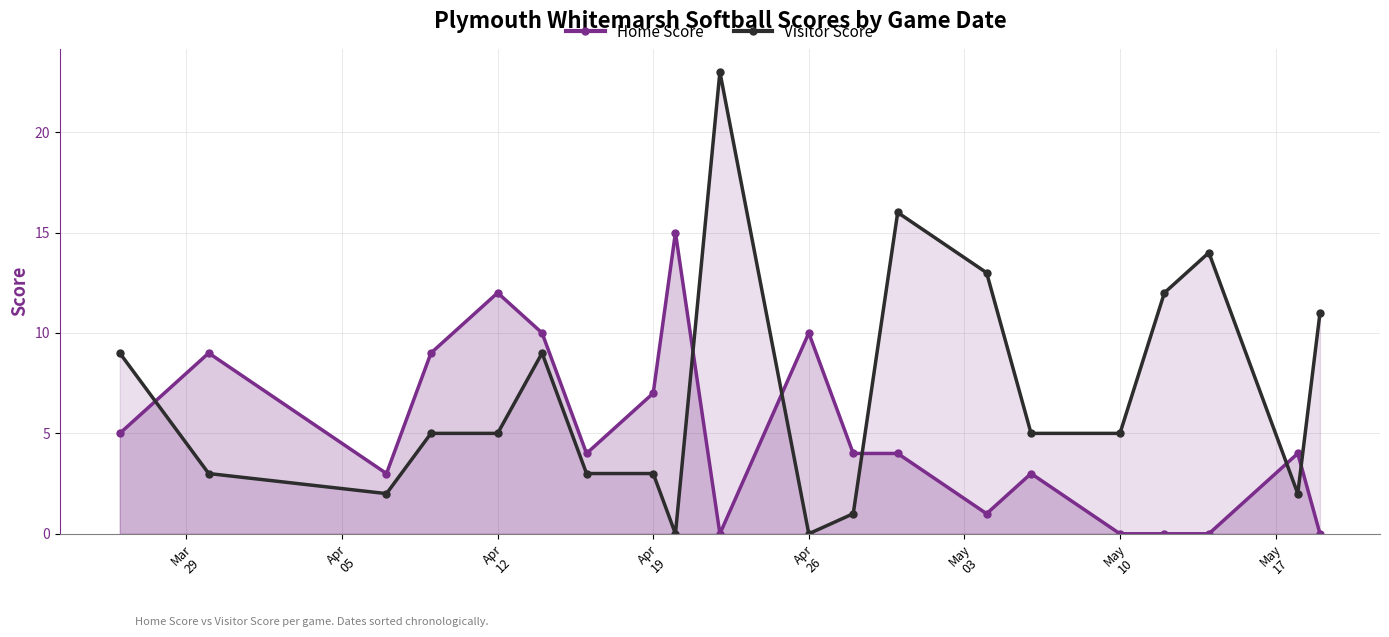

Which series has the largest total across all categories?

Visitor Score